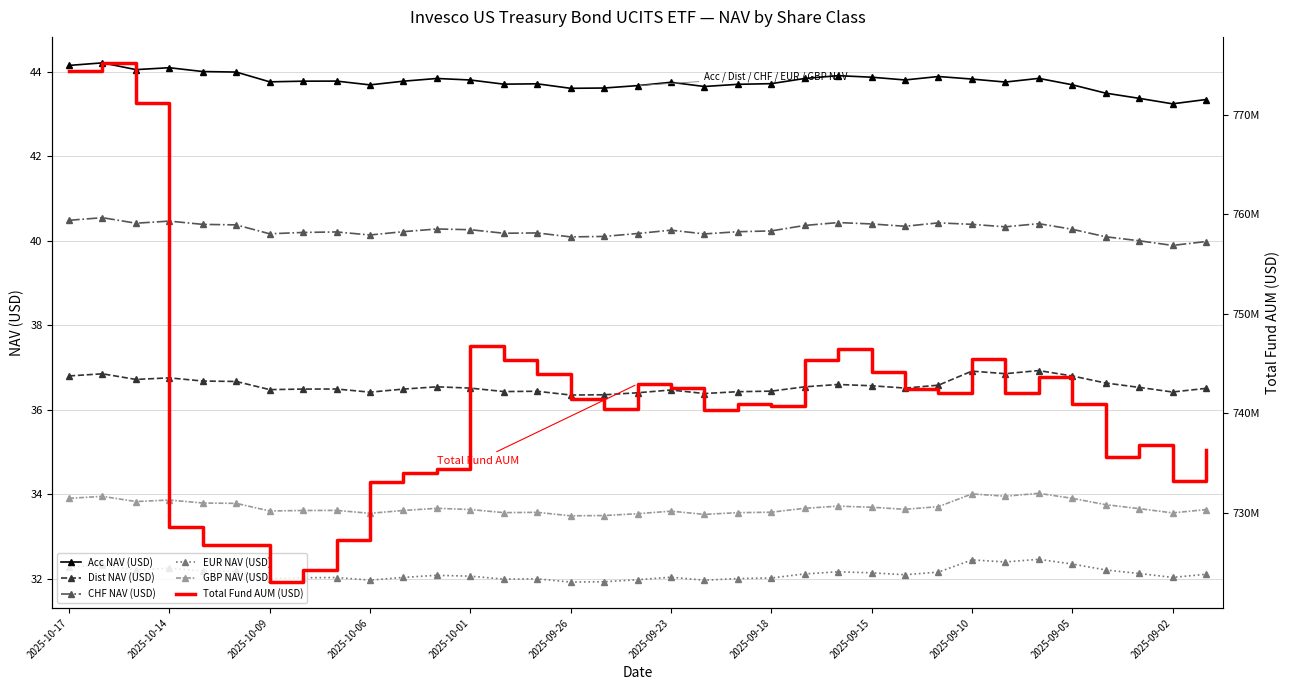

What are all the series names shown in the legend?

Acc NAV (USD), Dist NAV (USD), CHF NAV (USD), EUR NAV (USD), GBP NAV (USD), Total Fund AUM (USD)